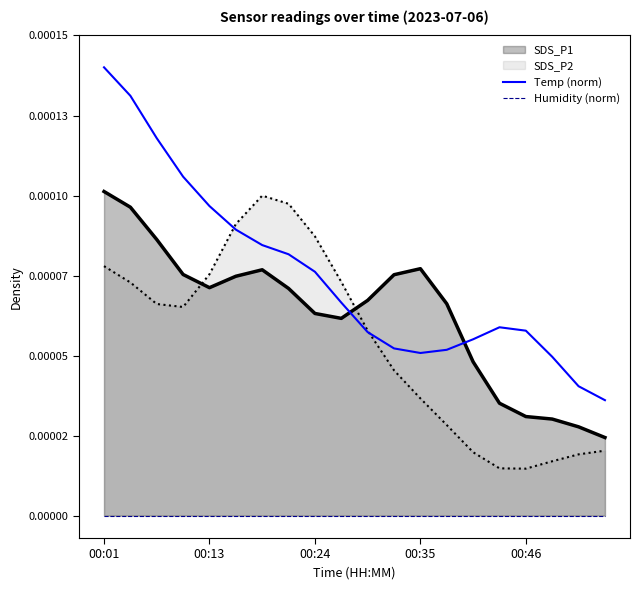

Which series has the largest range (max minus min)?

Temp (norm)